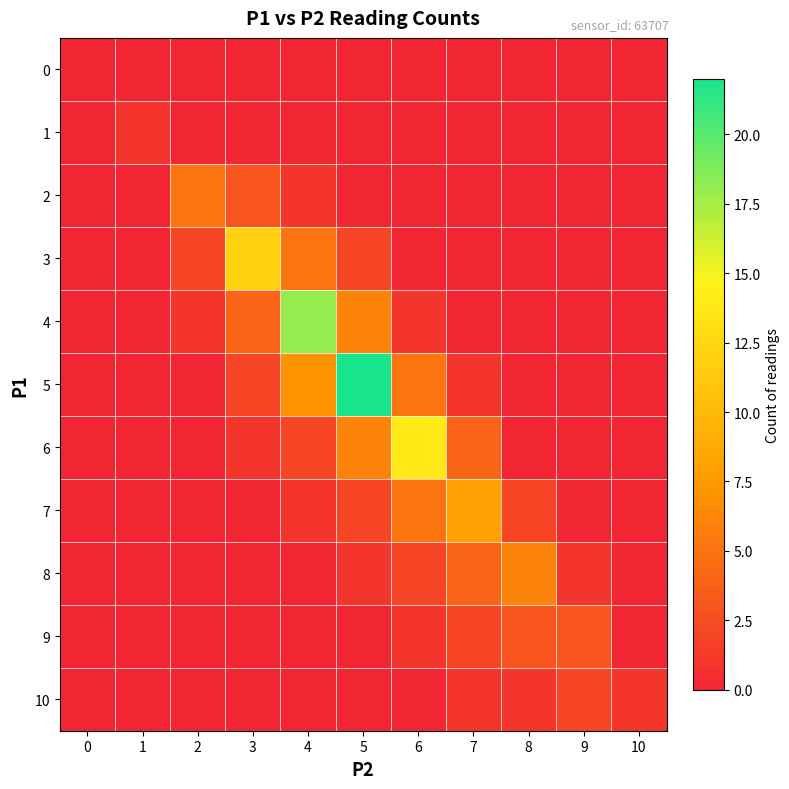

Reading right to left, extract all data points from this chart.

0: 10=0	9=0	8=0	7=0	6=0	5=0	4=0	3=0	2=0	1=0	0=0
1: 10=0	9=0	8=0	7=0	6=0	5=0	4=0	3=0	2=0	1=1	0=0
2: 10=0	9=0	8=0	7=0	6=0	5=0	4=1	3=3	2=5	1=0	0=0
3: 10=0	9=0	8=0	7=0	6=0	5=2	4=5	3=12	2=2	1=0	0=0
4: 10=0	9=0	8=0	7=0	6=1	5=6	4=18	3=4	2=1	1=0	0=0
5: 10=0	9=0	8=0	7=1	6=5	5=22	4=7	3=2	2=0	1=0	0=0
6: 10=0	9=0	8=0	7=4	6=14	5=6	4=2	3=1	2=0	1=0	0=0
7: 10=0	9=0	8=2	7=8	6=5	5=2	4=1	3=0	2=0	1=0	0=0
8: 10=0	9=1	8=6	7=4	6=2	5=1	4=0	3=0	2=0	1=0	0=0
9: 10=0	9=3	8=3	7=2	6=1	5=0	4=0	3=0	2=0	1=0	0=0
10: 10=1	9=2	8=1	7=1	6=0	5=0	4=0	3=0	2=0	1=0	0=0